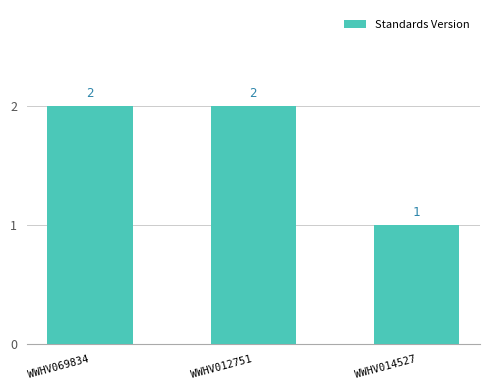

What is the ratio of the value at WWHV014527 to the value at WWHV012751?

0.5